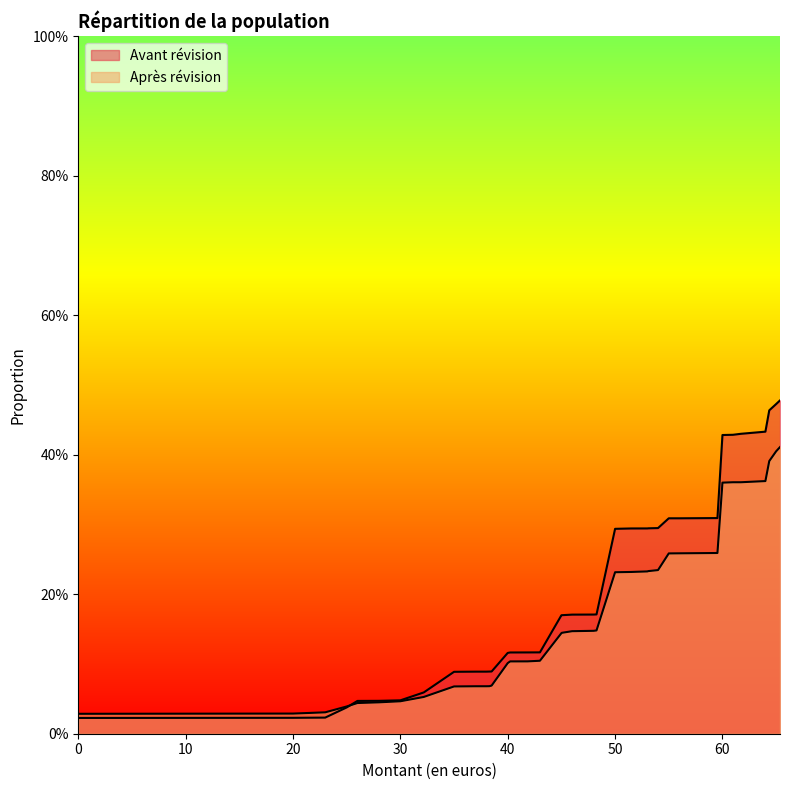

True or false: Avant révision and Après révision cross at least once.

True